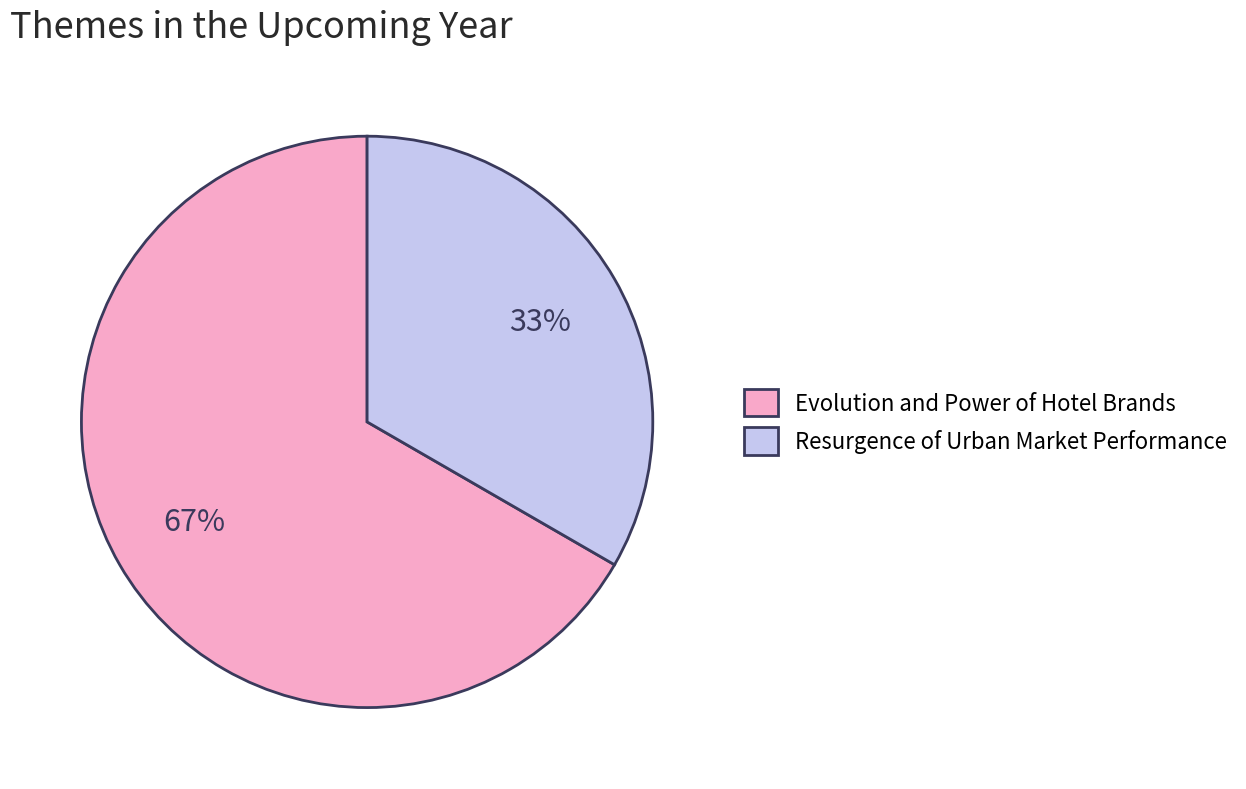

To the nearest percent, what is the combined percentage of Evolution and Power of Hotel Brands and Resurgence of Urban Market Performance?

100%